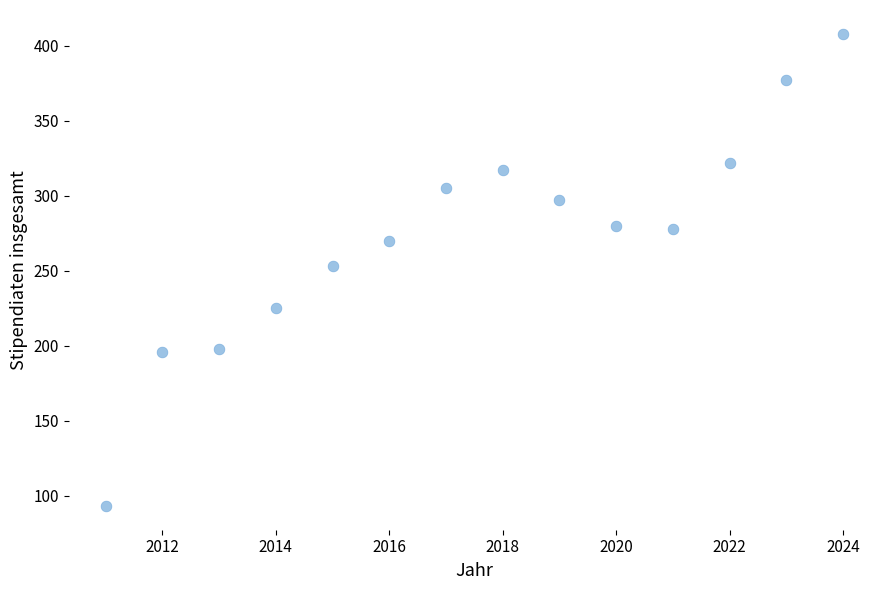

What is the range of Y values (max minus min)?

315